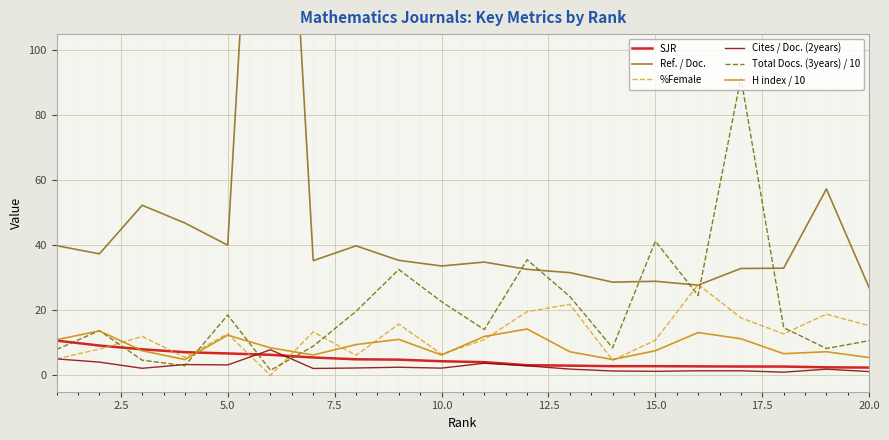

True or false: Total Docs. (3years) / 10 and SJR cross at least once.

True